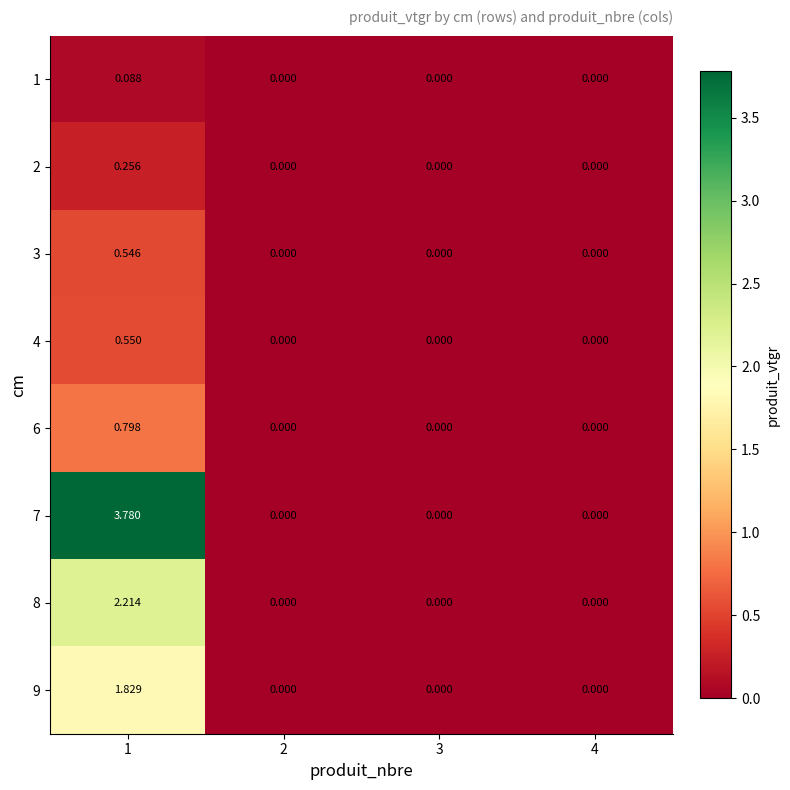

Between 1 and 2, which series saw the biggest shift?

7